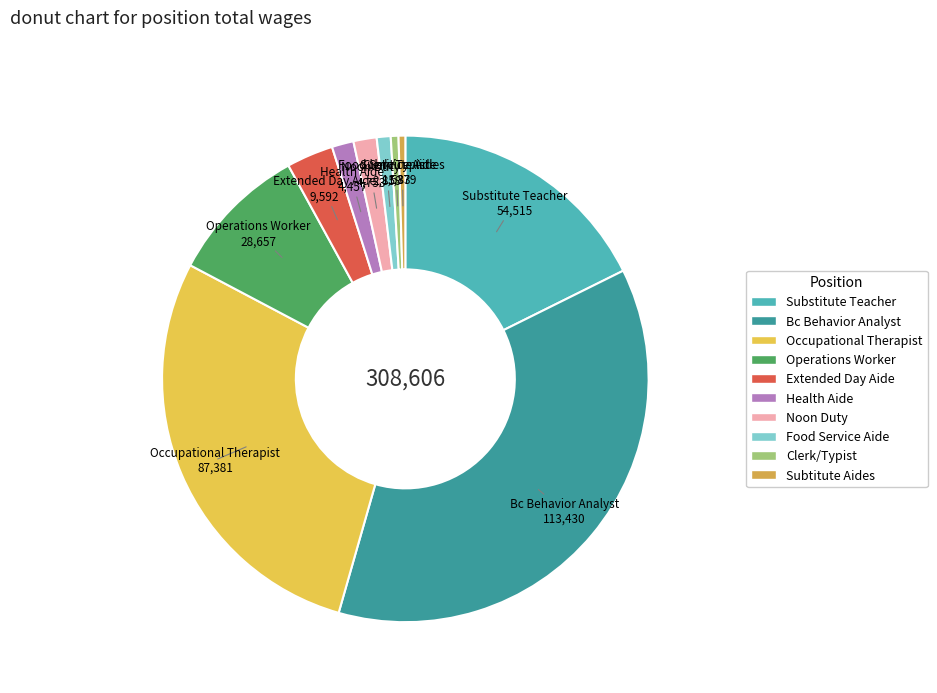

How many segments does this pie chart have?

10